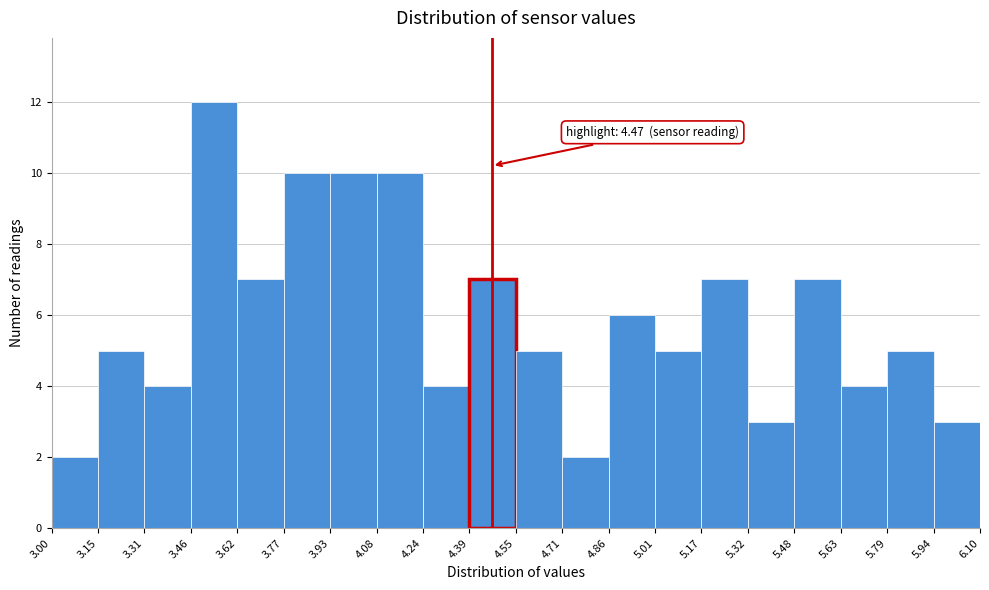

Over which range of the x-axis is the bar tallest?

3.46 to 3.62